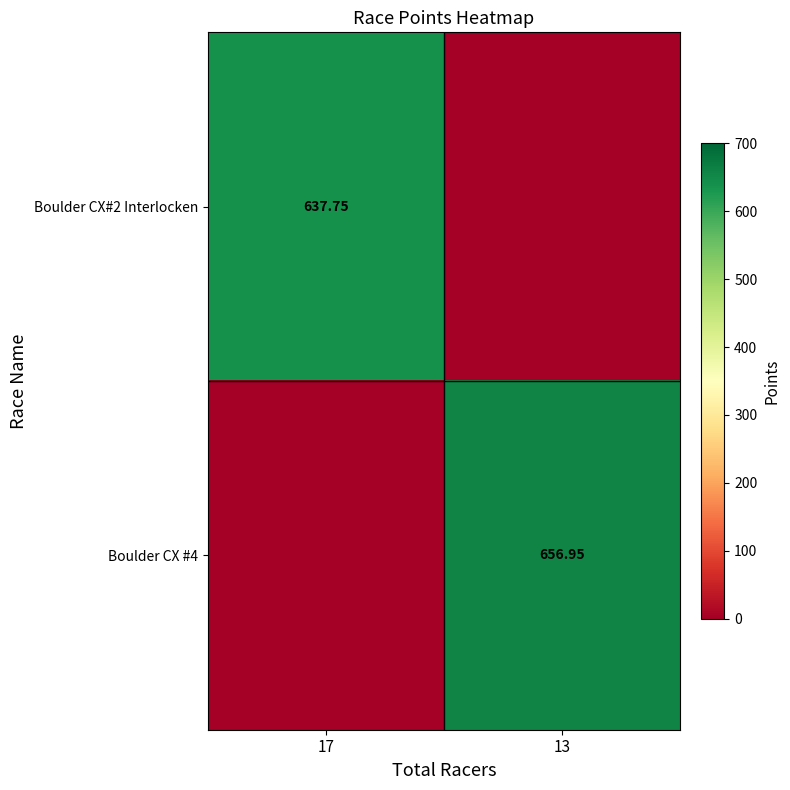

At which category is the sum across all series the highest?

13